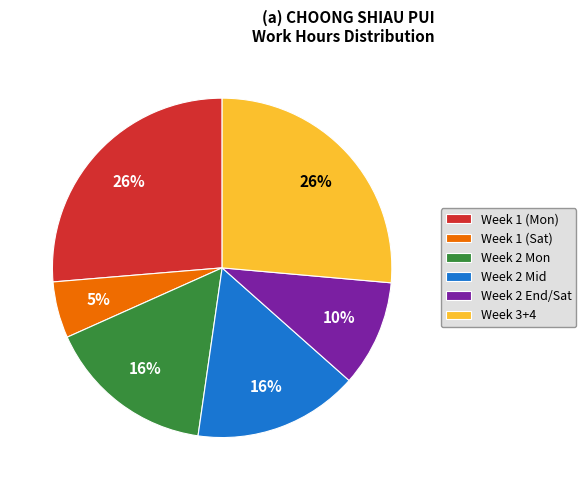

Which category has the smallest portion of the pie?

Week 1 (Sat)